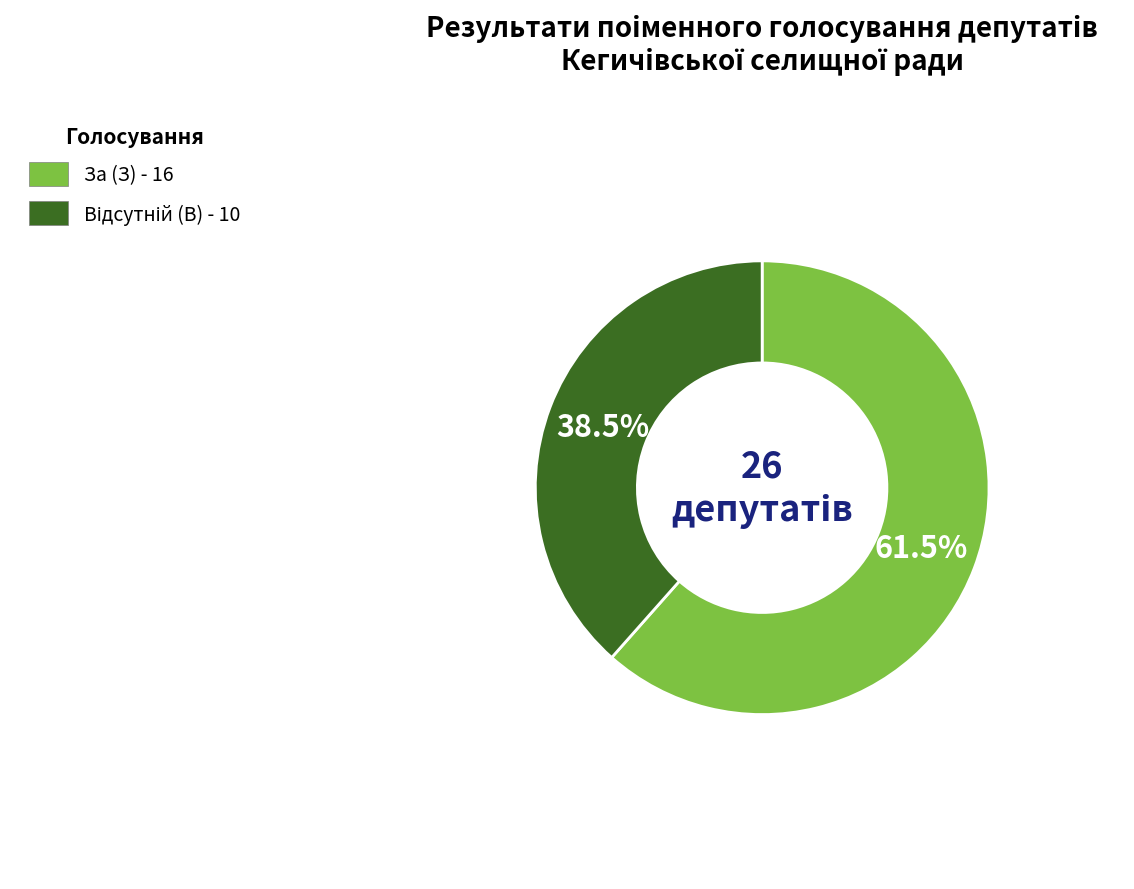

Is there a majority slice in this chart?

Yes